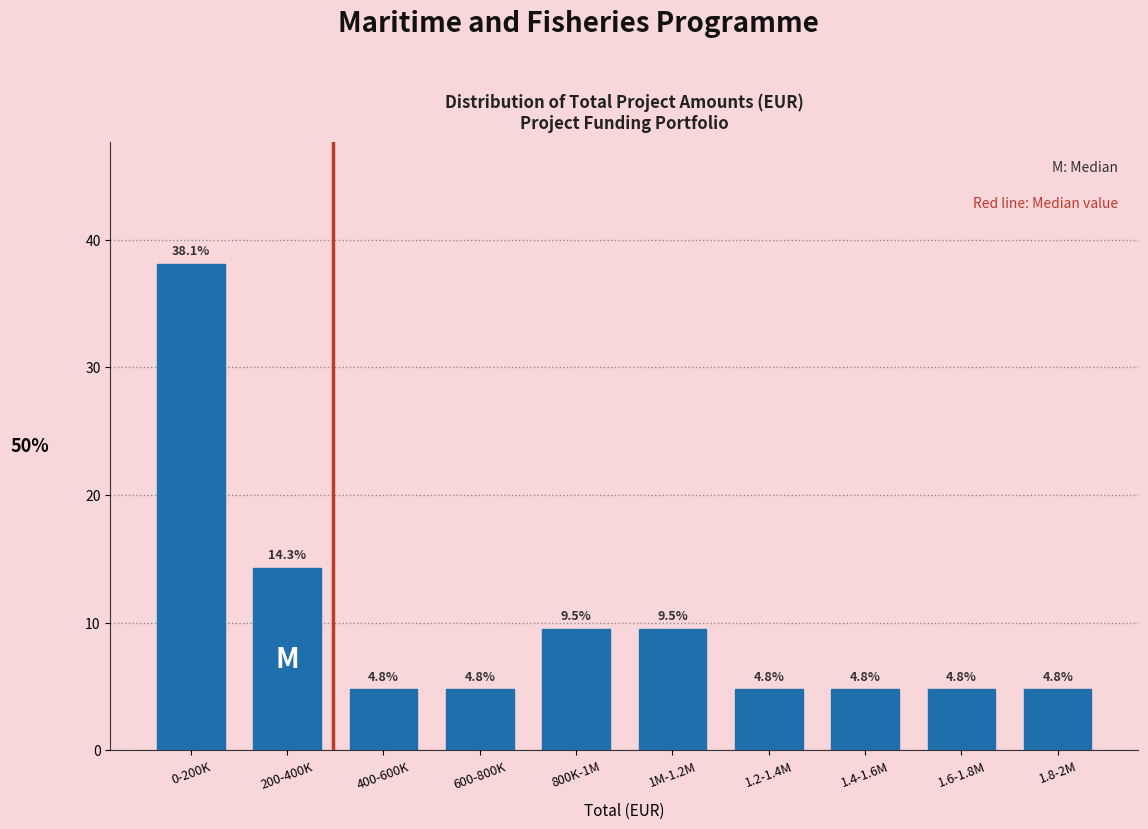

Reading right to left, transcribe all the data shown in this chart.

4.8	4.8	4.8	4.8	9.5	9.5	4.8	4.8	14.3	38.1